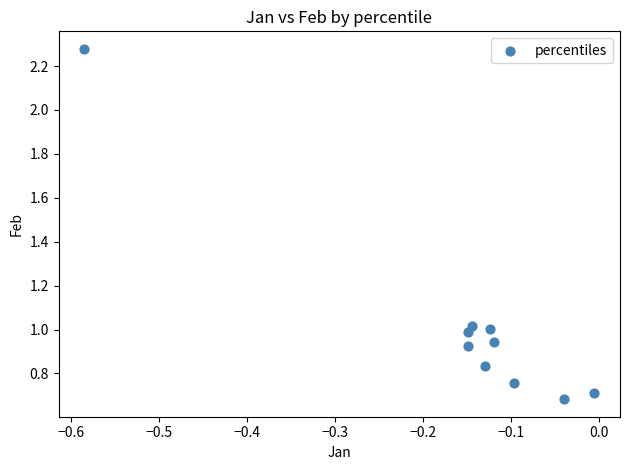

What is the range of X values (max minus min)?

0.6